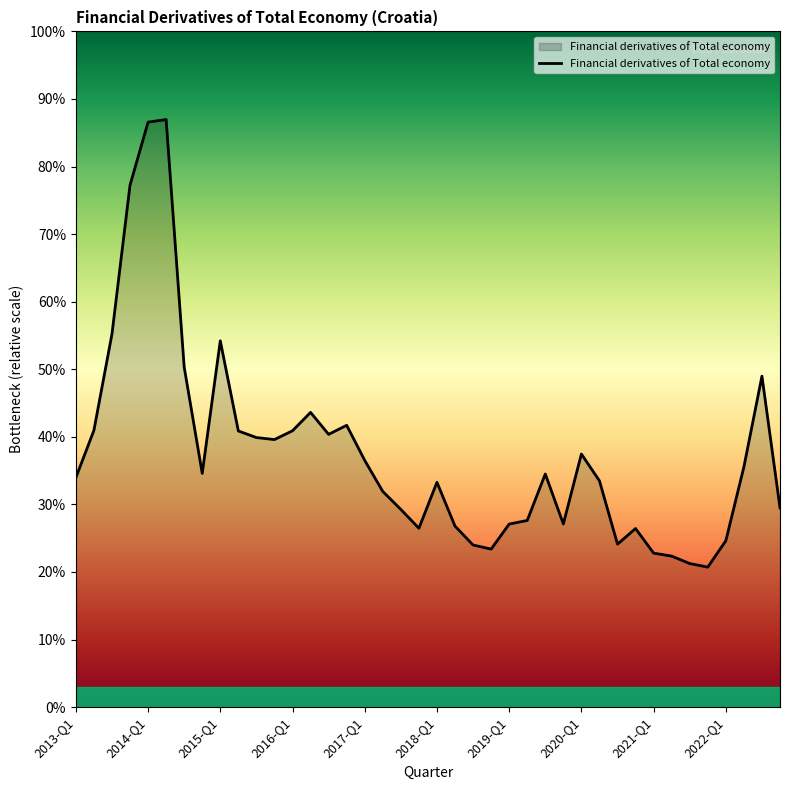

How many interior local peaks (higher than both neighbors) does the data have?

9